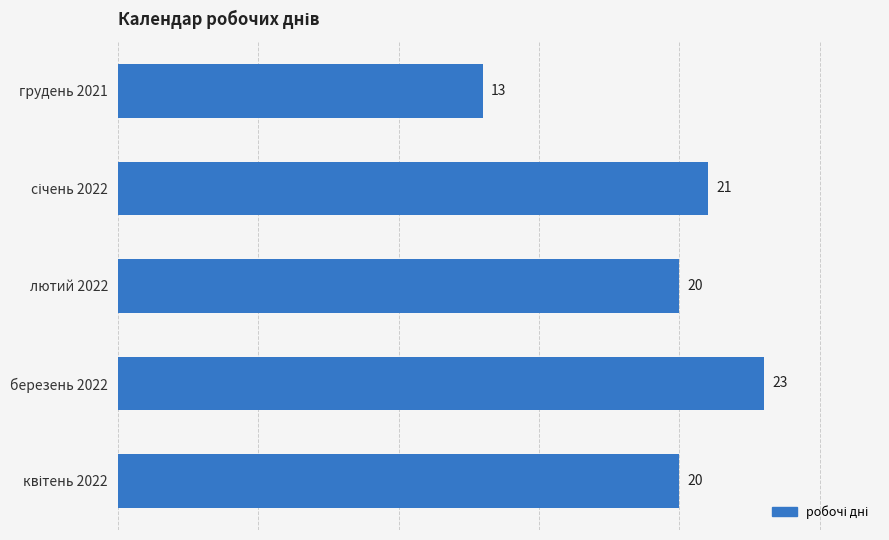

What is the minimum value shown in the chart?

13